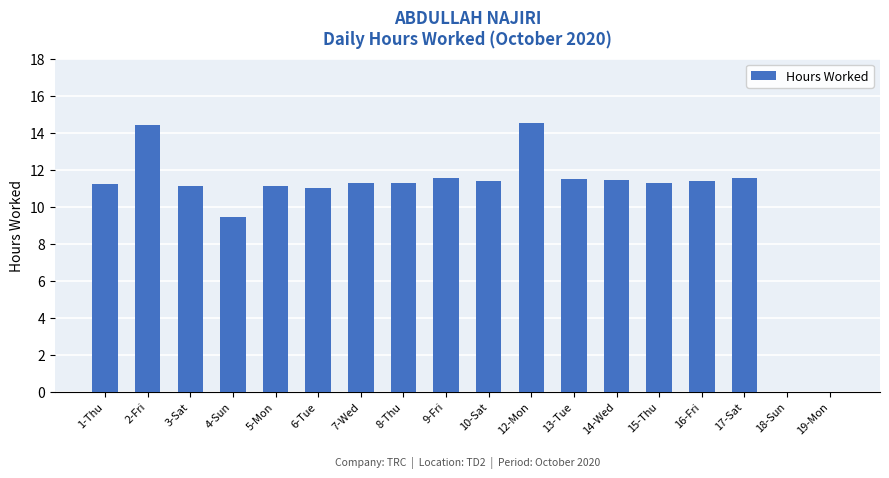

What is the sum of all values?

185.5